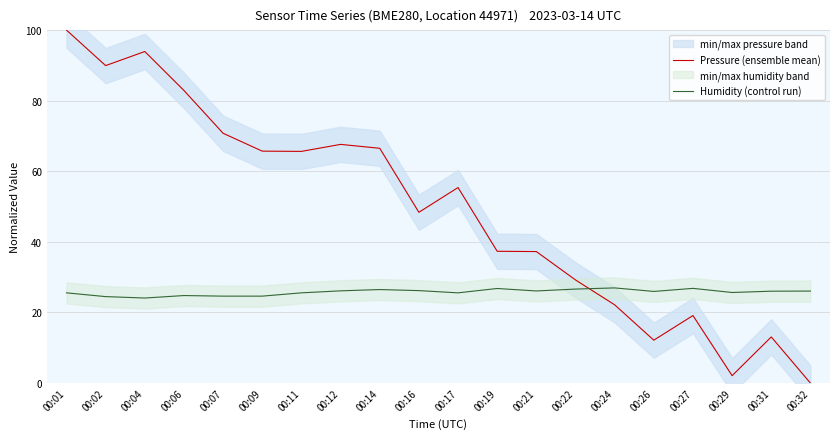

What is the minimum value for Humidity (control run)?

24.1